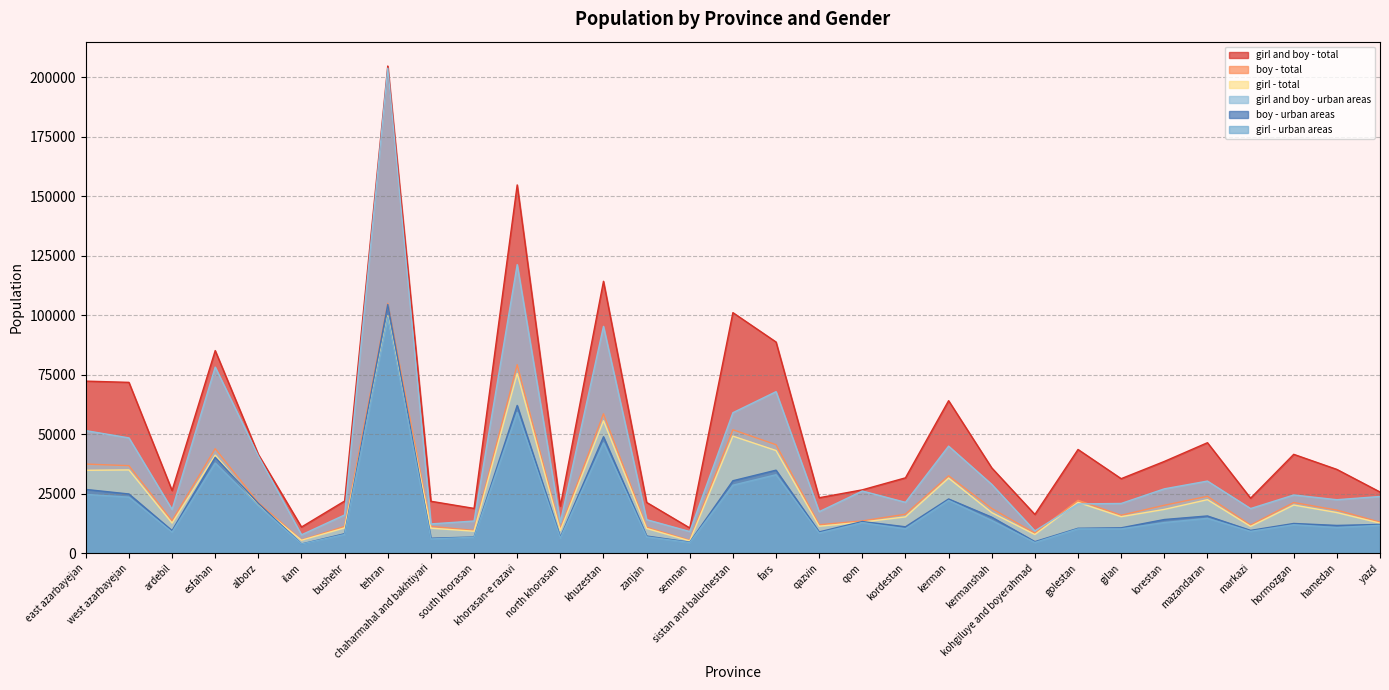

What is the difference between the maximum and second lowest values in the boy - total series?

99509